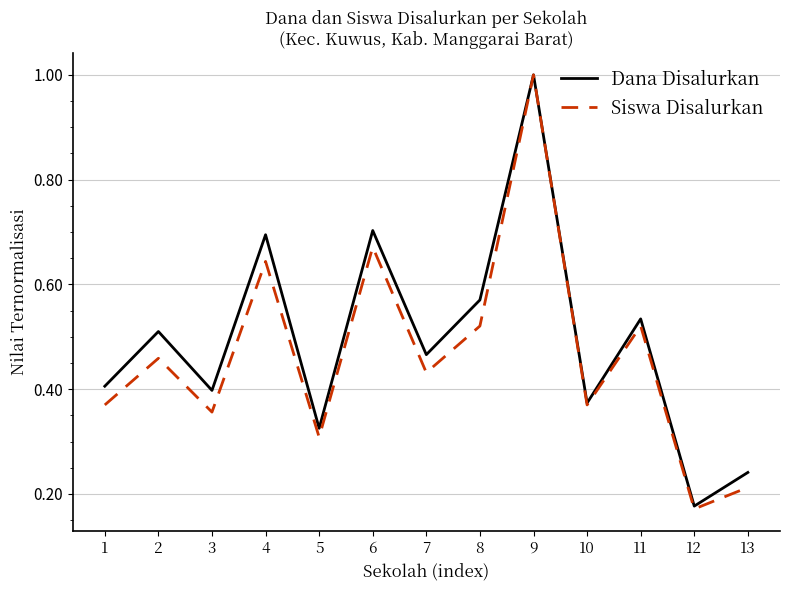

At which category is the sum across all series the highest?

9